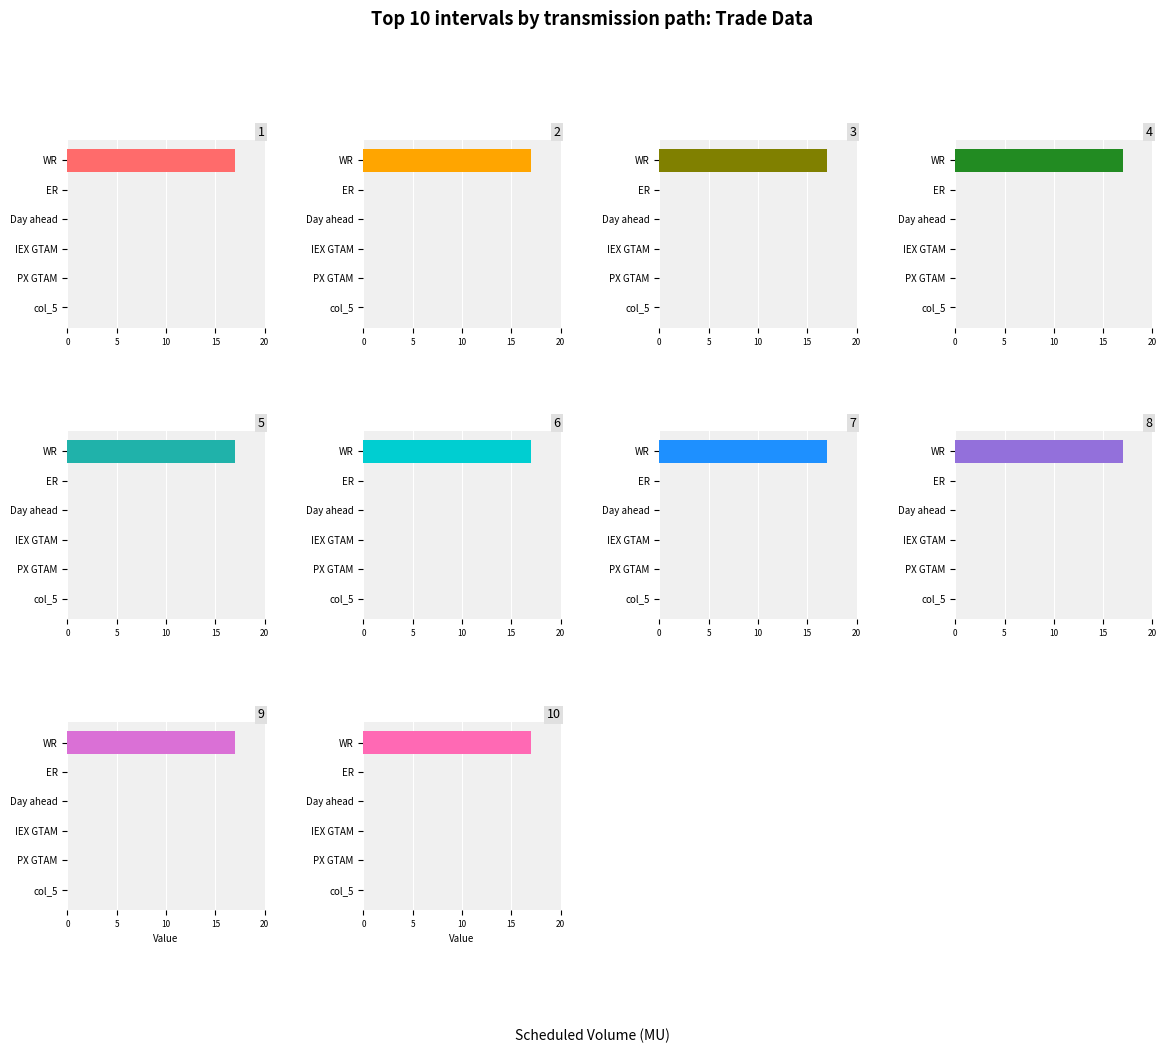

The WR series shows 27 at 6. True or false?

False